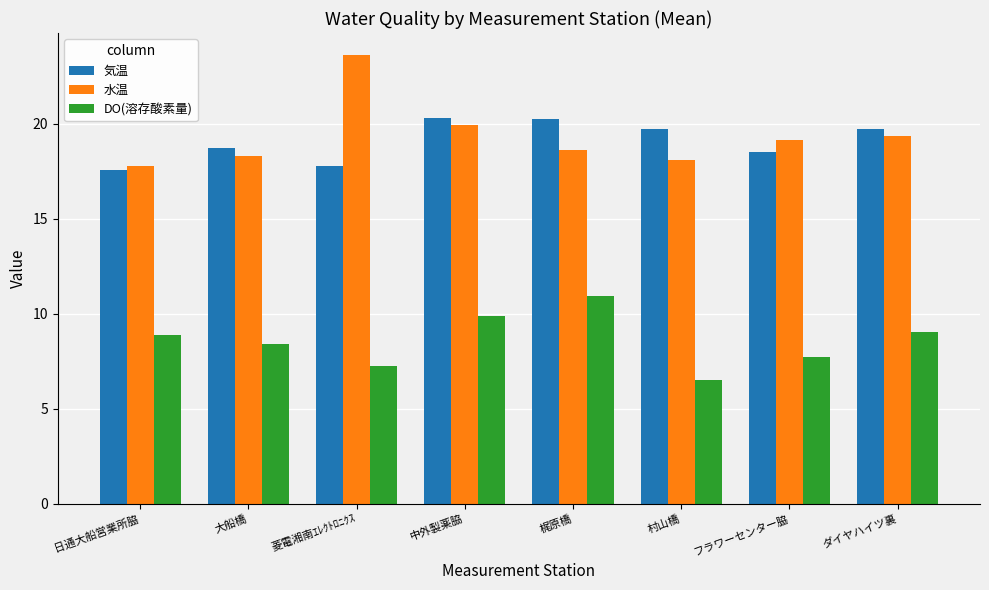

What is the highest value of the 水温 series?

23.6